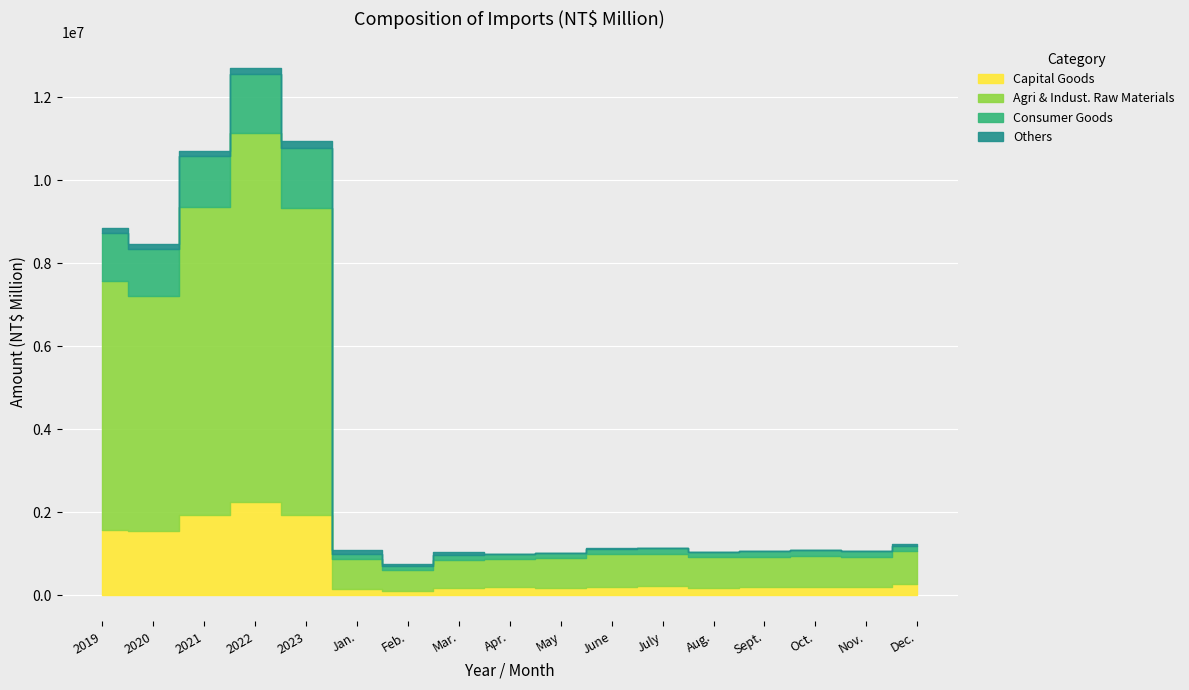

True or false: Capital Goods has more than 1 points higher than both neighbors.

True